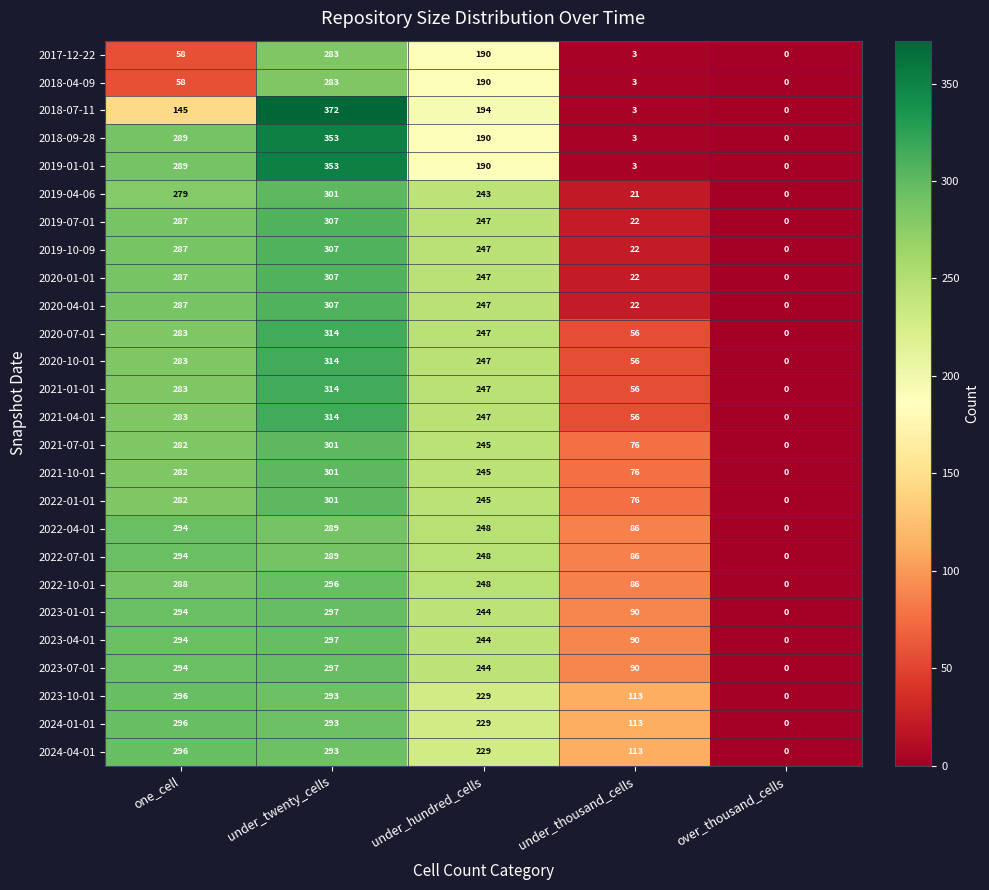

How many series are shown in this chart?

26